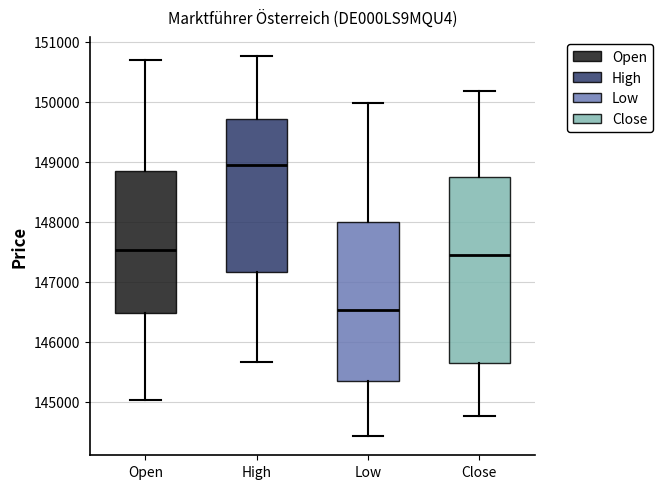

Which box's median line is the highest?

High